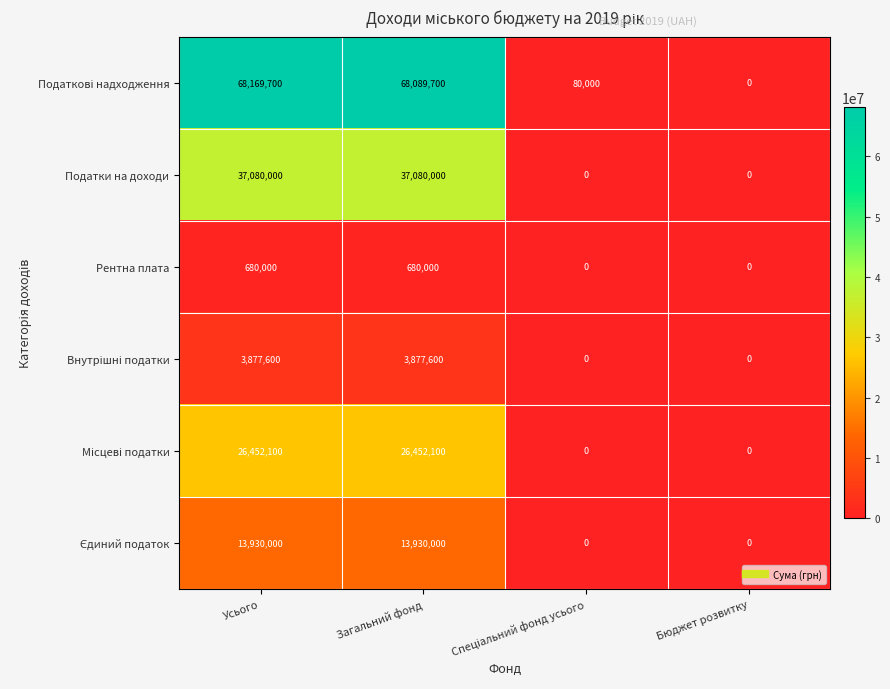

Count the Податки на доходи values in the range 0 to 37080000.

4